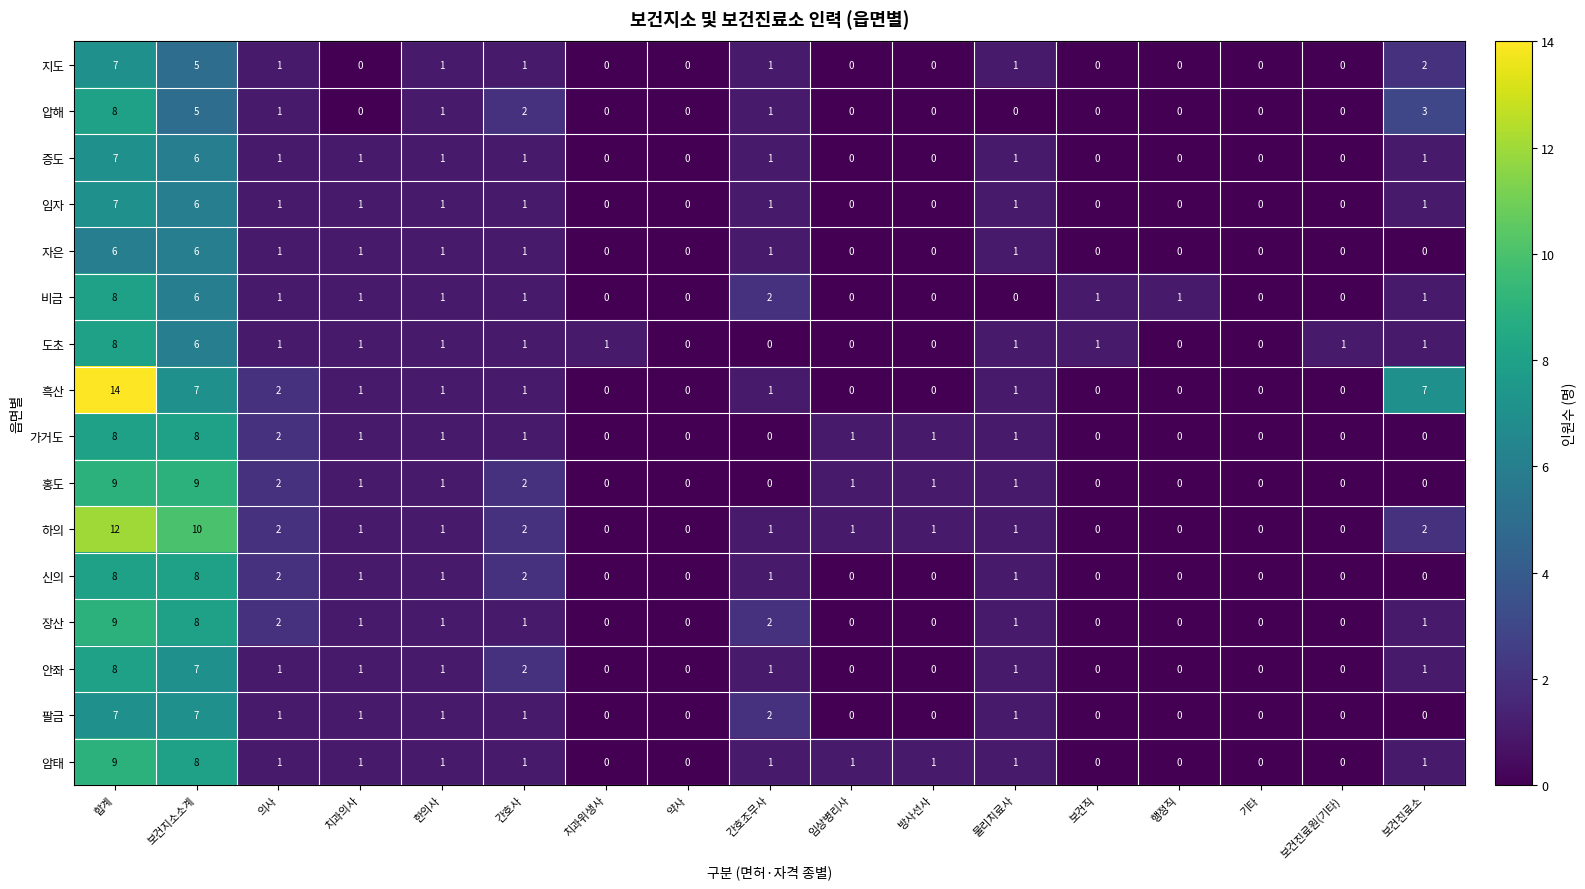

How many categories are shown in the chart?

17